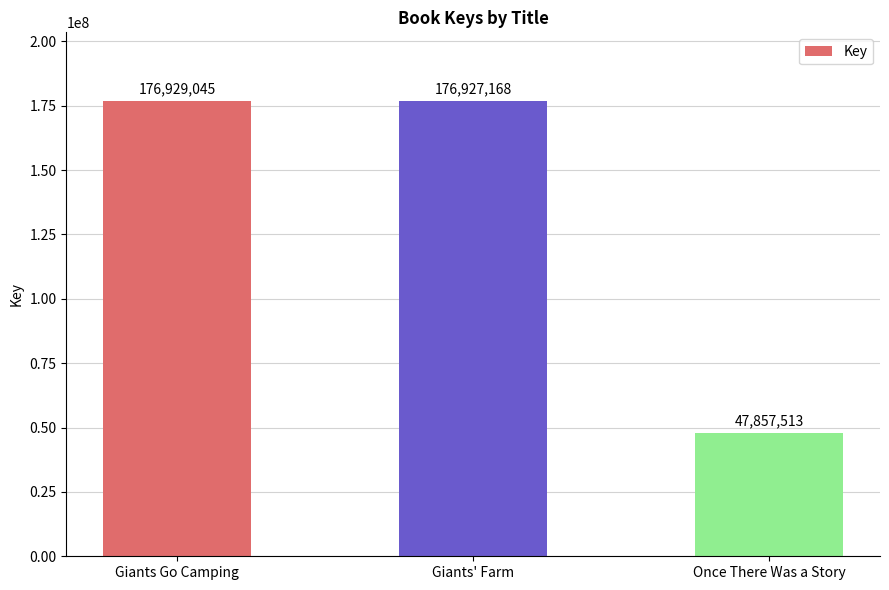

What is the ratio of the value at Giants' Farm to the value at Once There Was a Story?

3.7